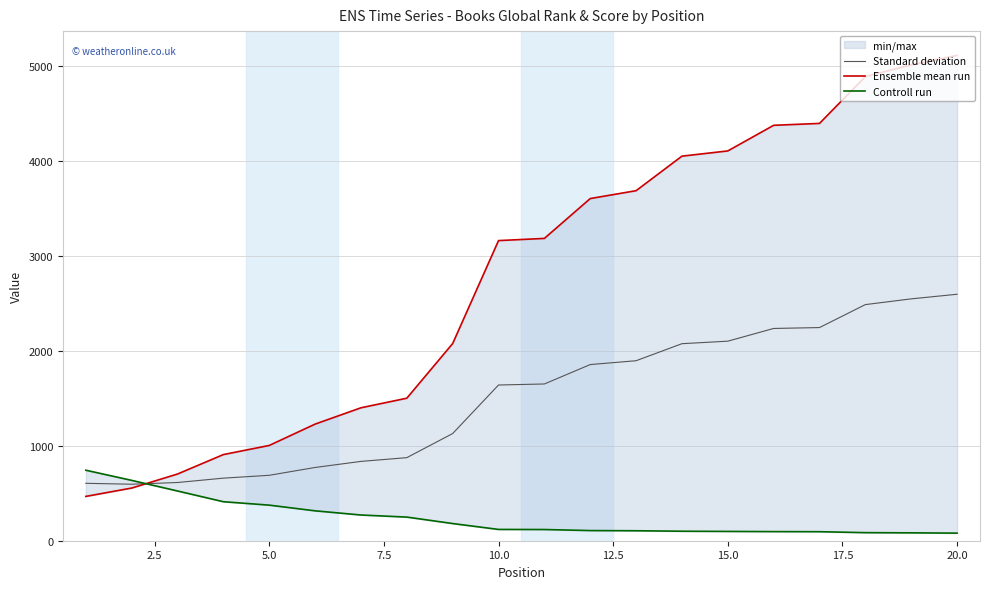

What is the maximum value for Standard deviation?

2597.5